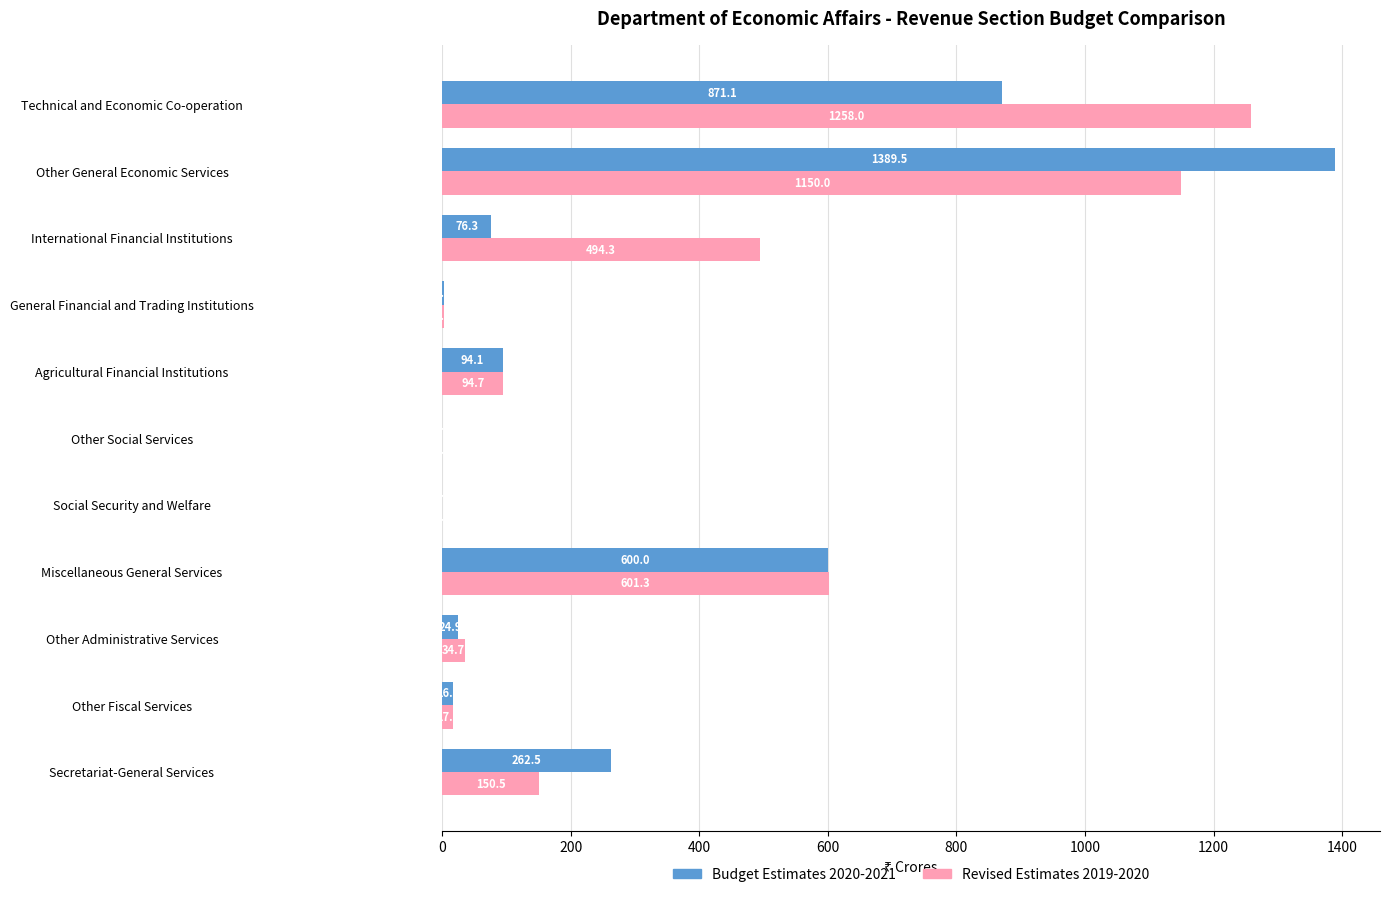

What is the highest value of the Revised Estimates 2019-2020 series?

1258.0